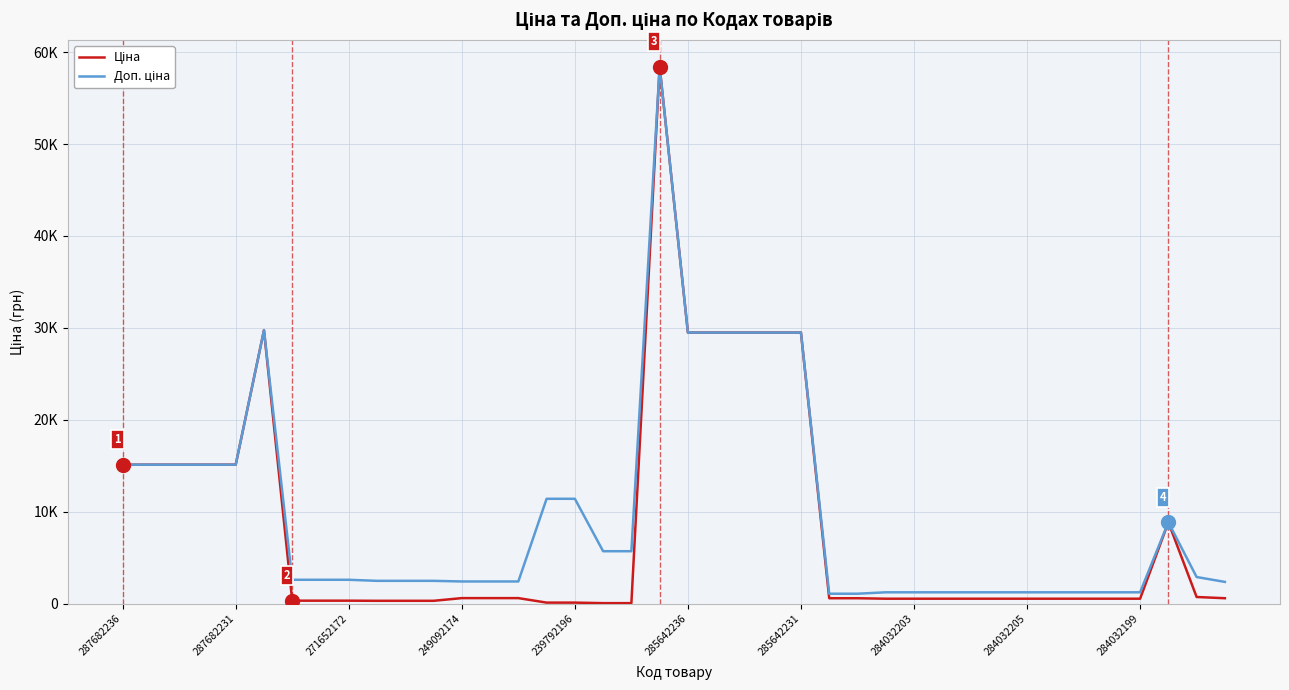

Does the chart have visible grid lines?

Yes